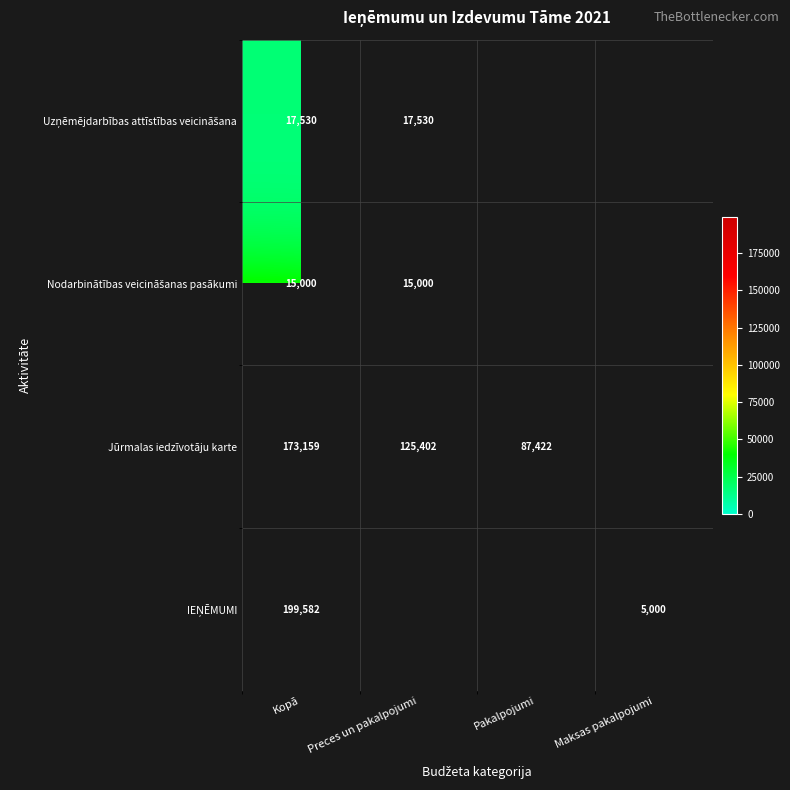

What is the spread (max minus min) of values at Kopā?

184582